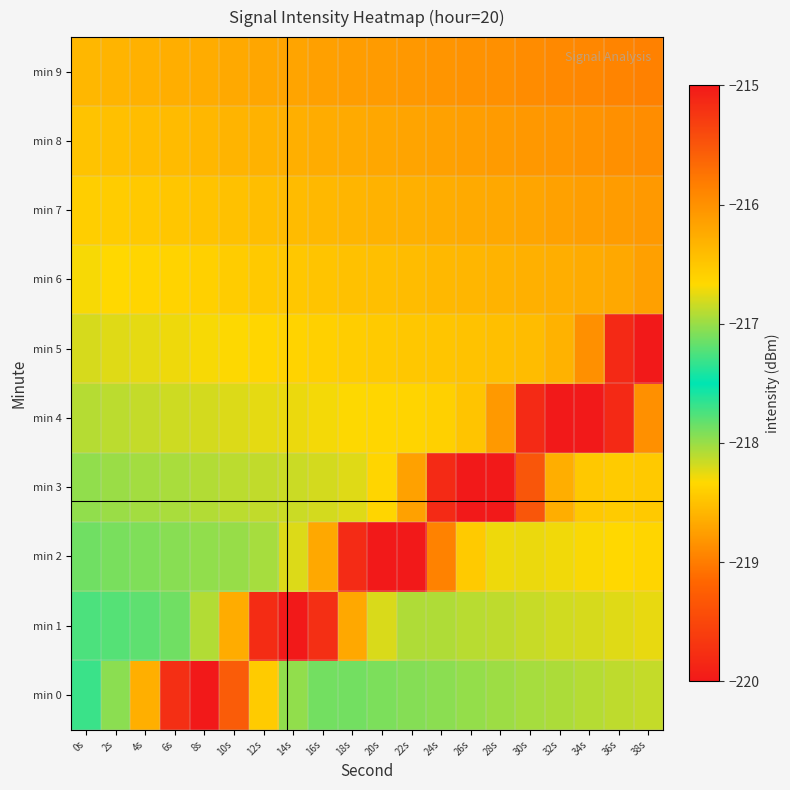

What is the total value across all series at 36s?

-2161.3